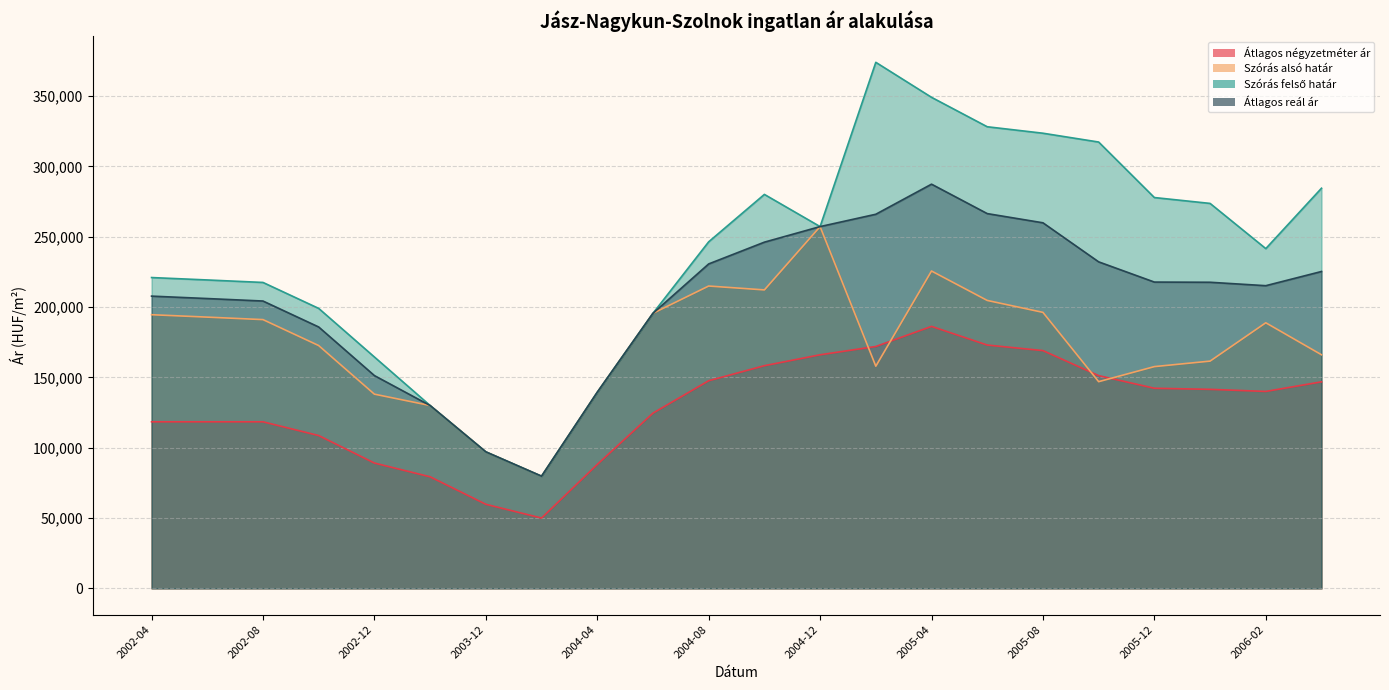

At which label is Átlagos négyzetméter ár closest to 118140?

2002-04